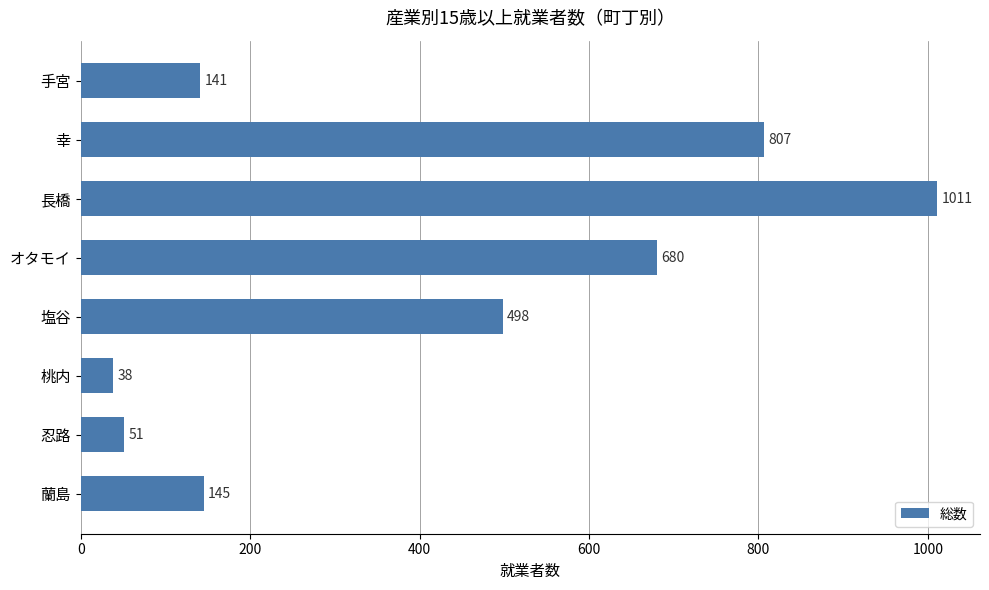

What is the difference between the second highest and minimum values?

769